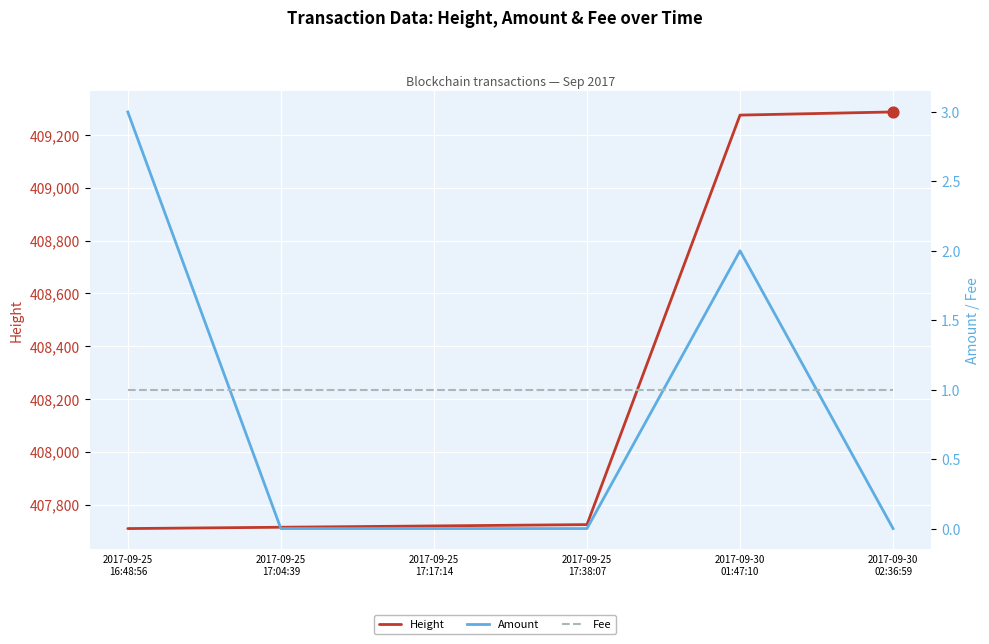

Which series has the largest total across all categories?

Height